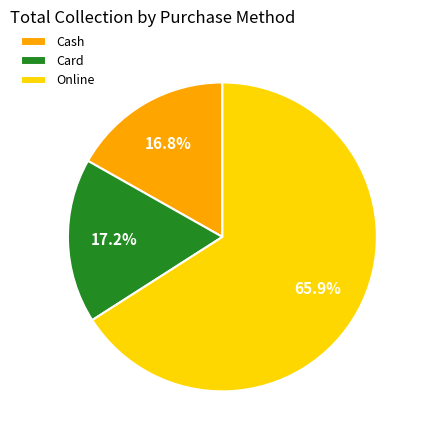

The Cash slice represents 17% of the pie. True or false?

True